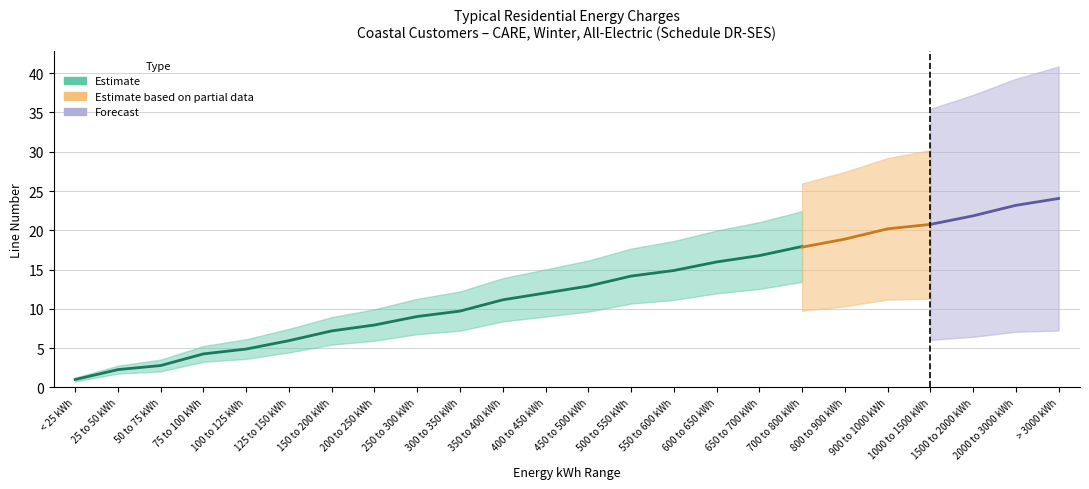

What is the label of the 11th point from the left?

350 to 400 kWh